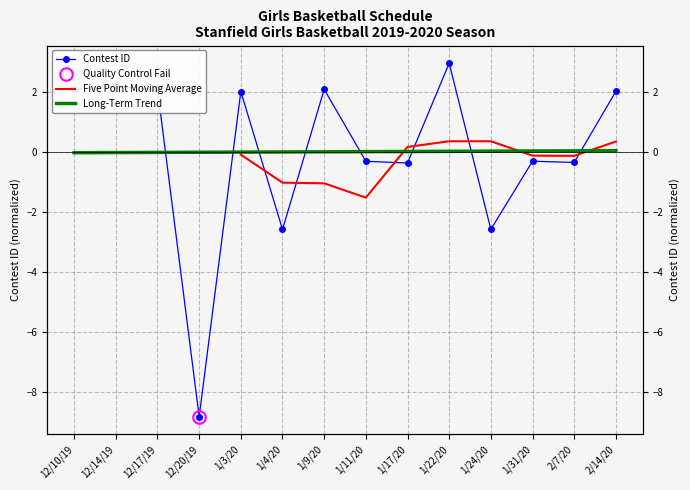

How many values are below zero?

7